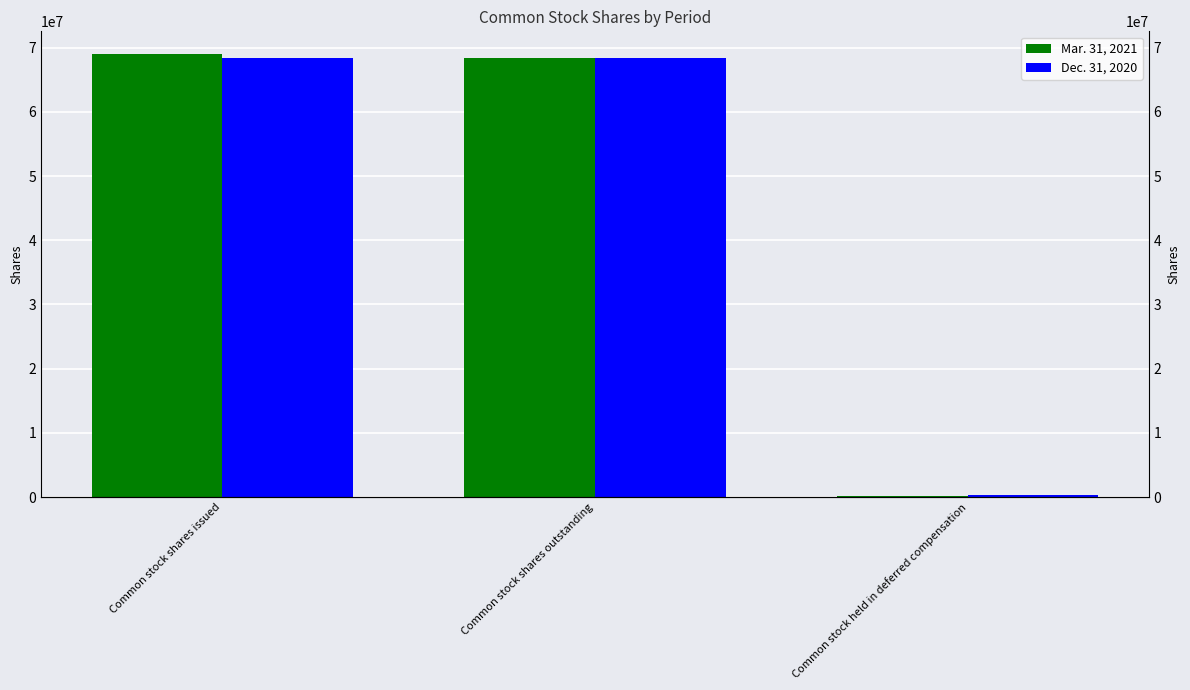

The value of Dec. 31, 2020 at Common stock shares outstanding is 68376364. True or false?

True